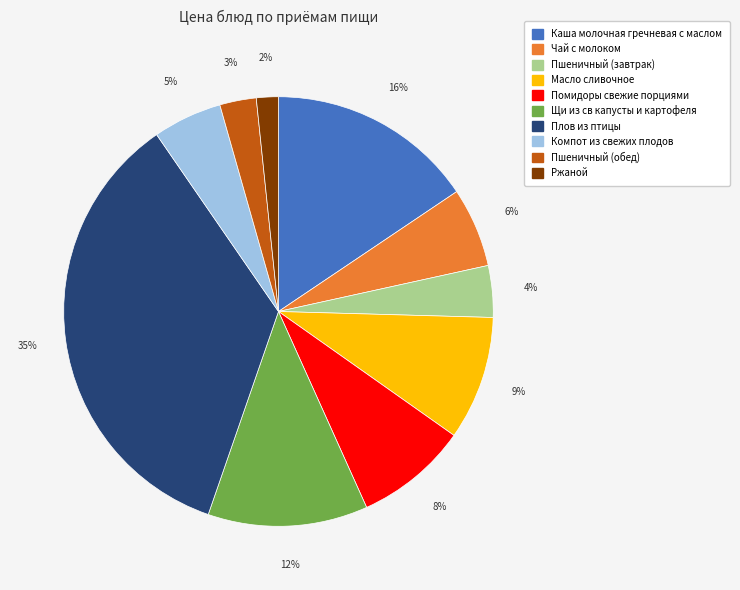

How many slices are in this pie chart?

10